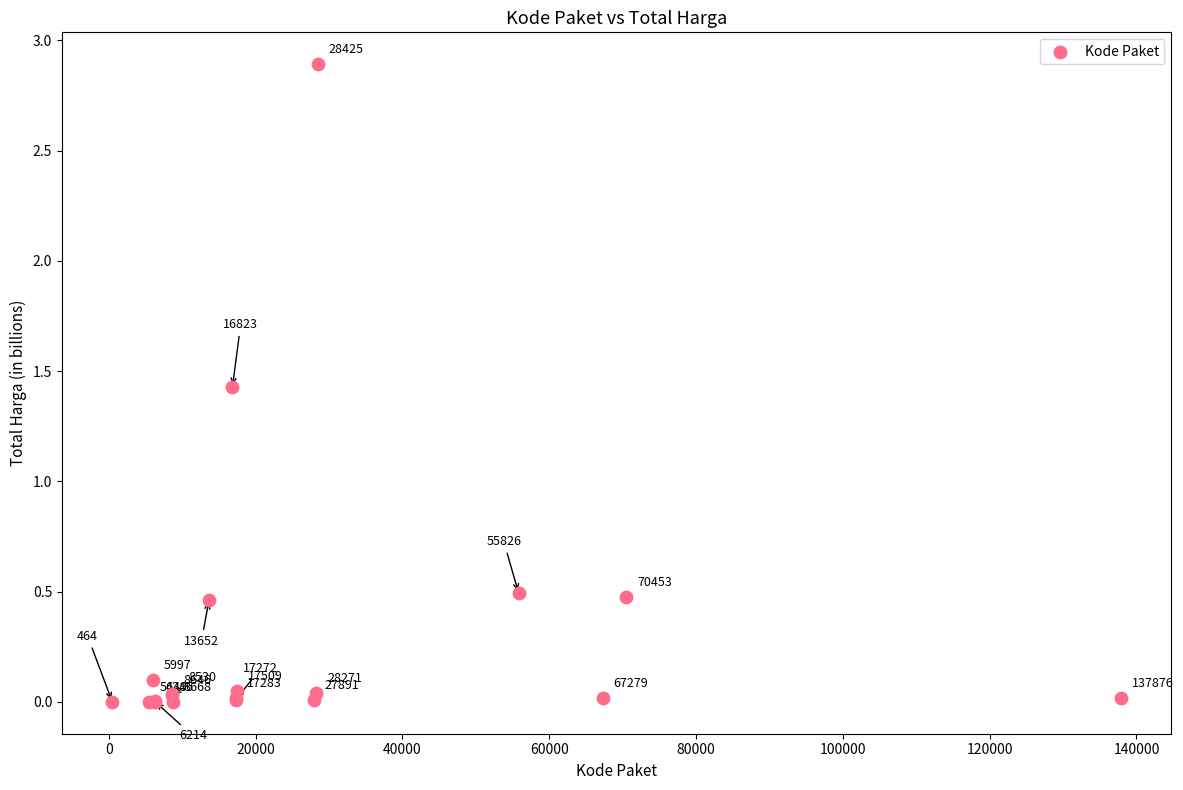

What Y value in the scatter plot is closest to 1?

1.4